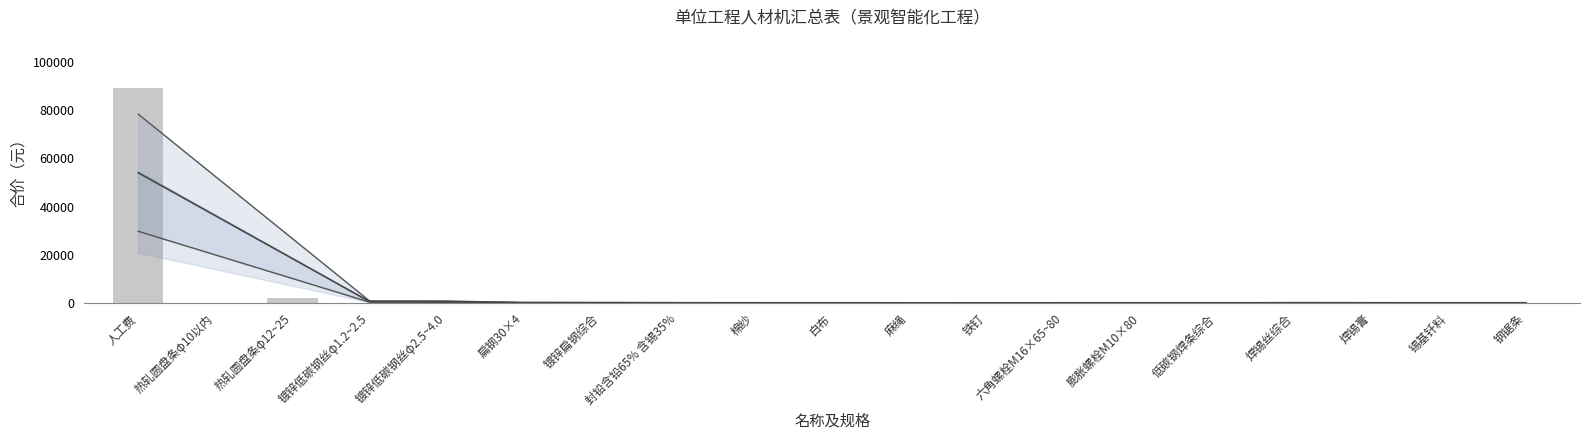

True or false: the data shows 255.9 at 镀锌低碳钢丝φ1.2~2.5.

False